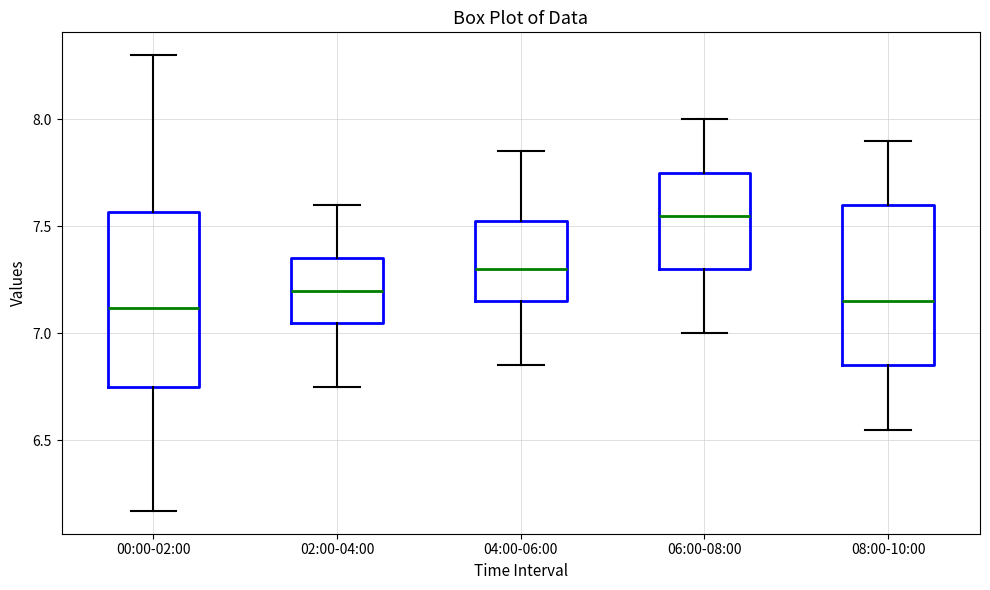

Which box's median line is the highest?

06:00-08:00